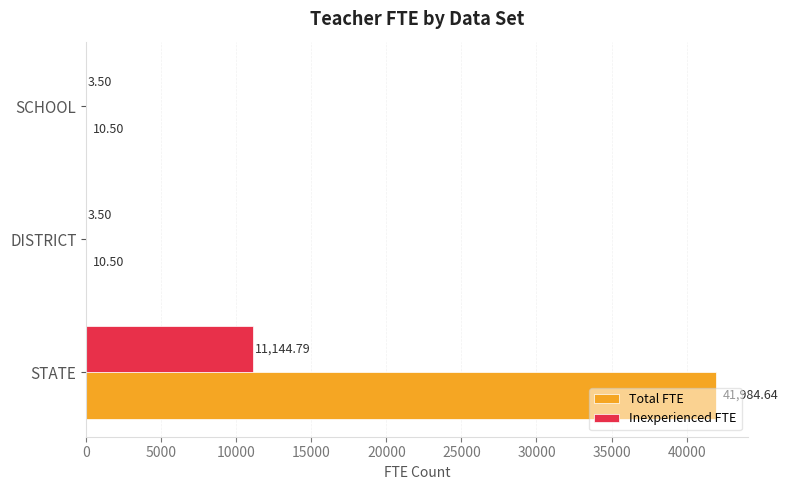

Between STATE and DISTRICT, which series saw the biggest shift?

Total FTE